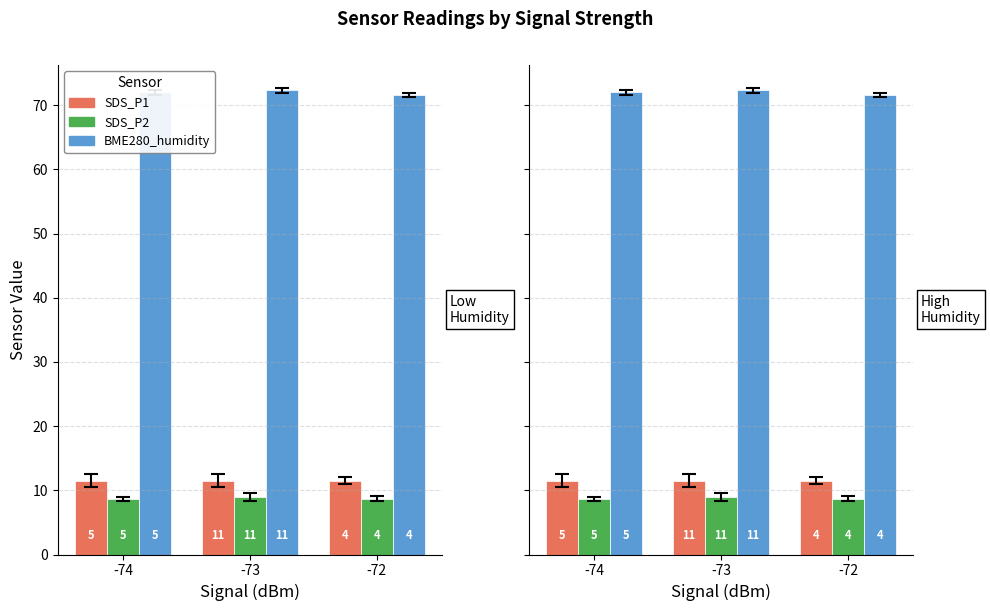

Which series has the largest range (max minus min)?

BME280_humidity